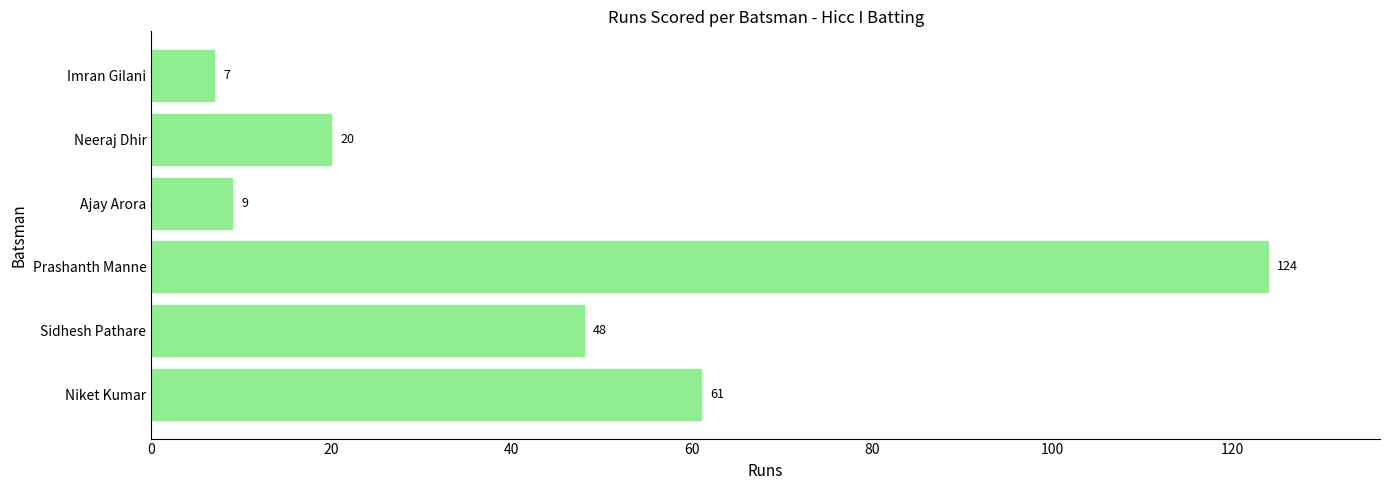

At which category does the chart reach its peak across all series?

Prashanth Manne